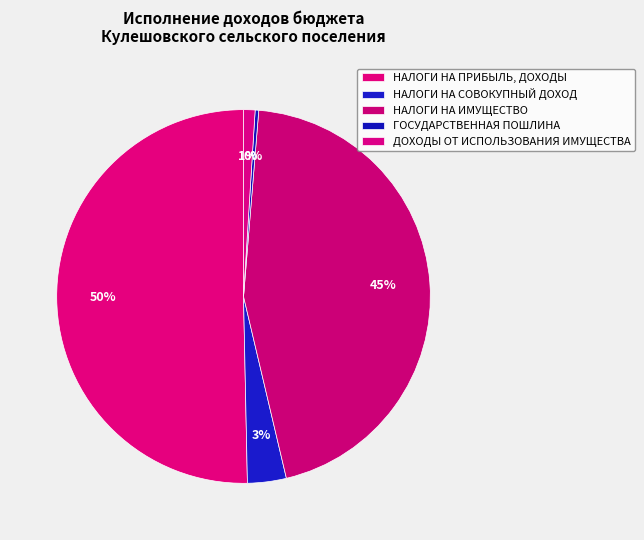

How many segments does this pie chart have?

5